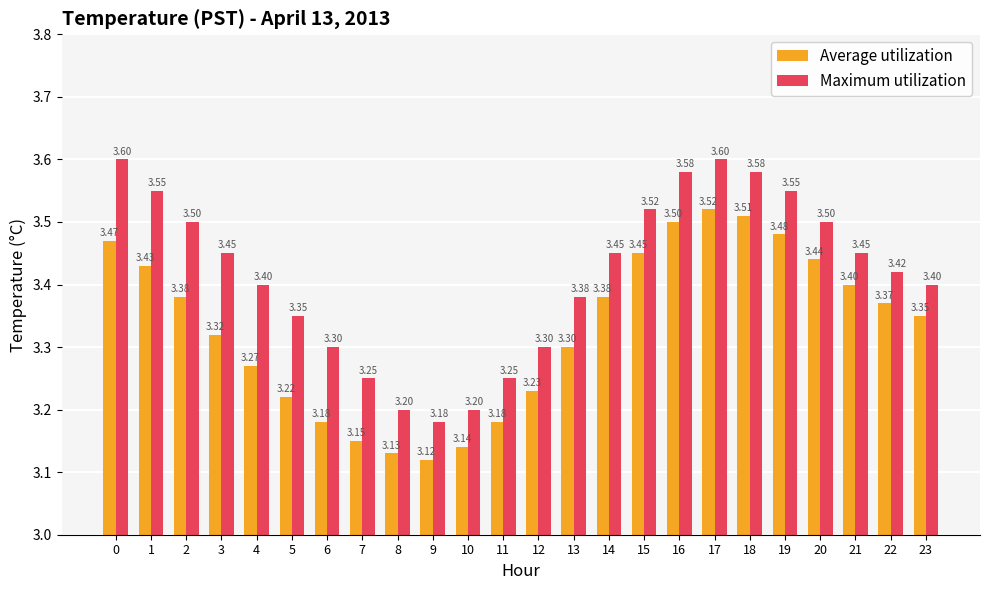

The Maximum utilization series shows 3.4 at 5. True or false?

True